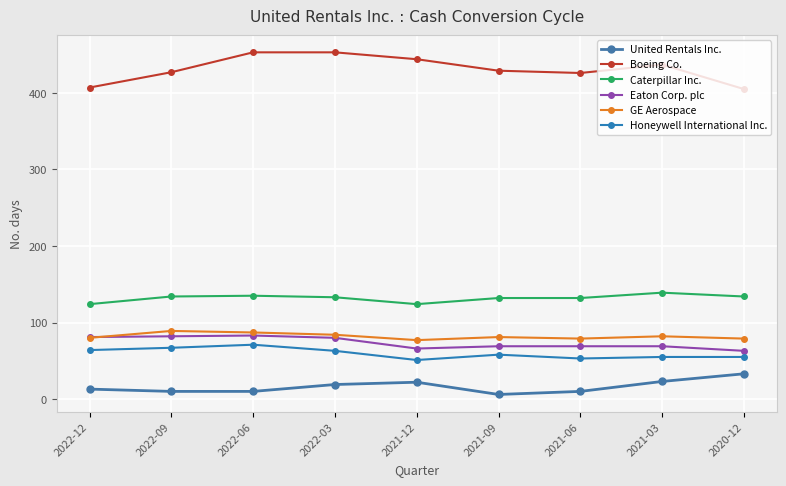

How many values in the Boeing Co. series are below 429?

4